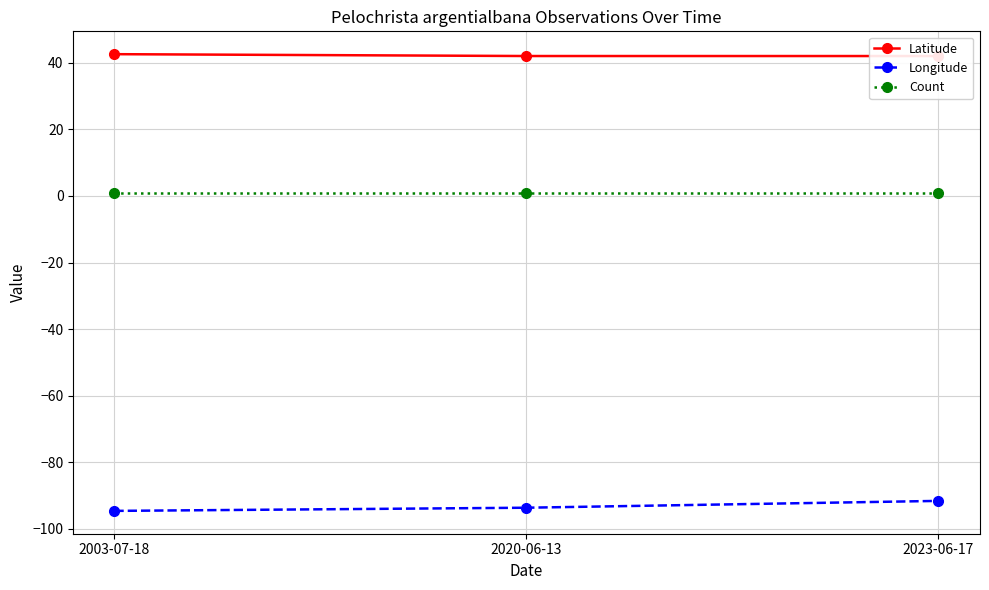

Rank the series by their maximum value, from lowest to highest.

Longitude, Count, Latitude